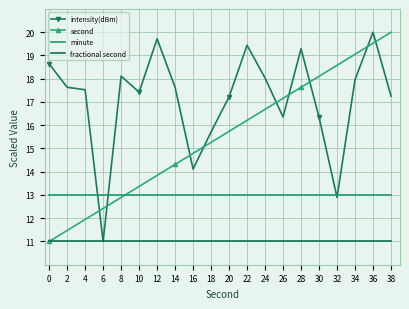

True or false: second and intensity(dBm) intersect in this chart.

True